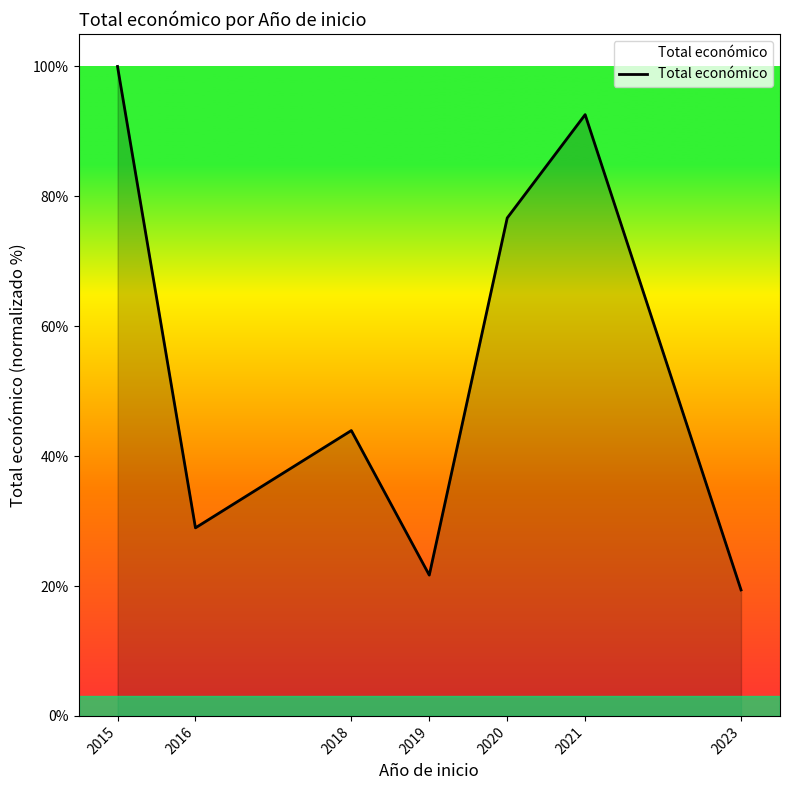

Does the chart display data point markers on the line(s)?

No